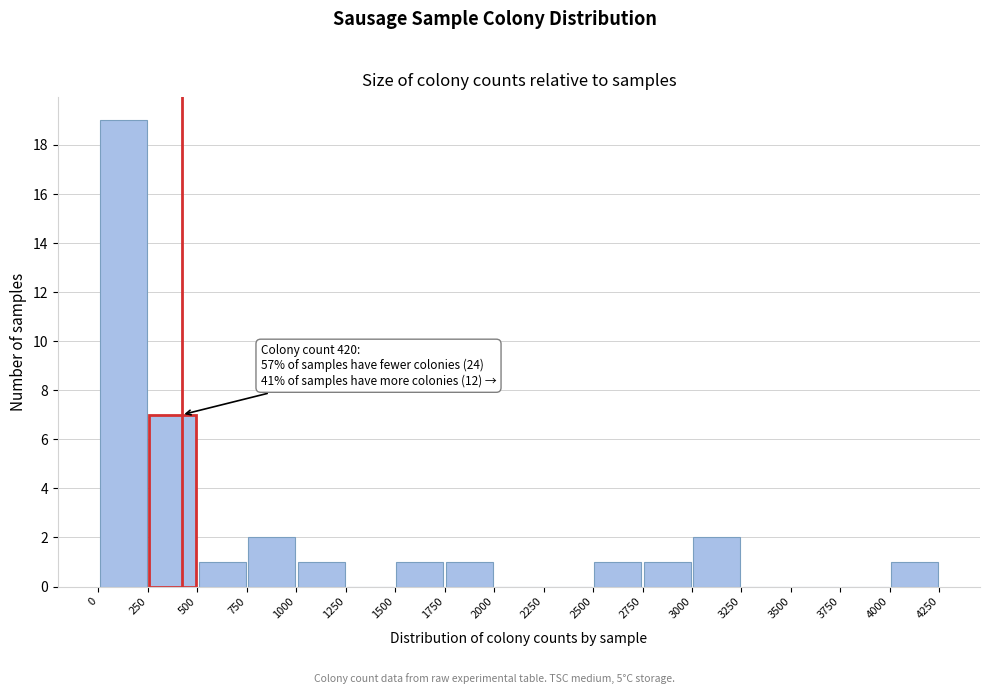

Which range on the x-axis has the tallest bar?

0 to 250